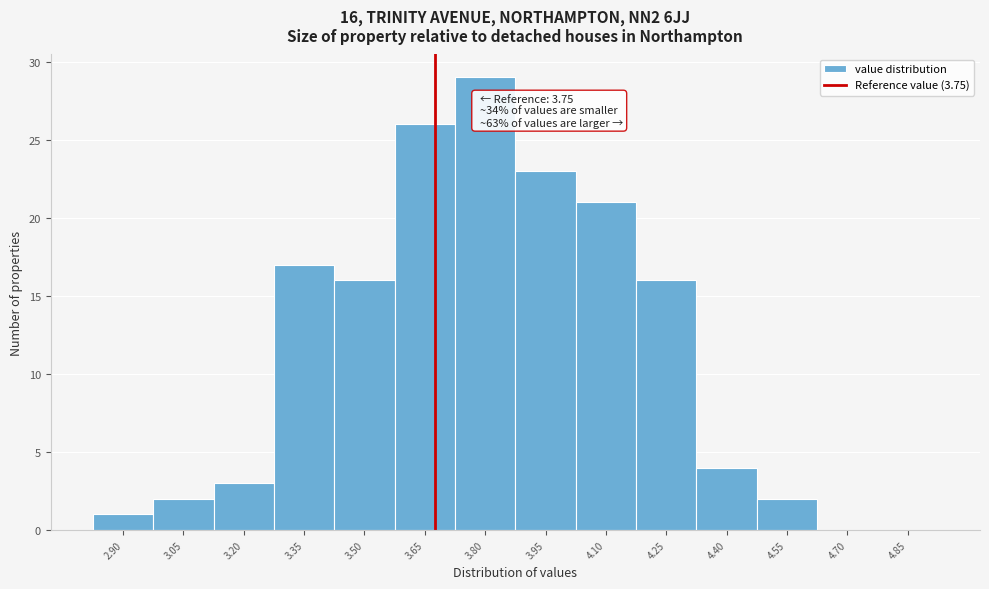

Reading left to right, list all the values displayed in this chart.

2.90=1	3.05=2	3.20=3	3.35=17	3.50=16	3.65=26	3.80=29	3.95=23	4.10=21	4.25=16	4.40=4	4.55=2	4.70=0	4.85=0